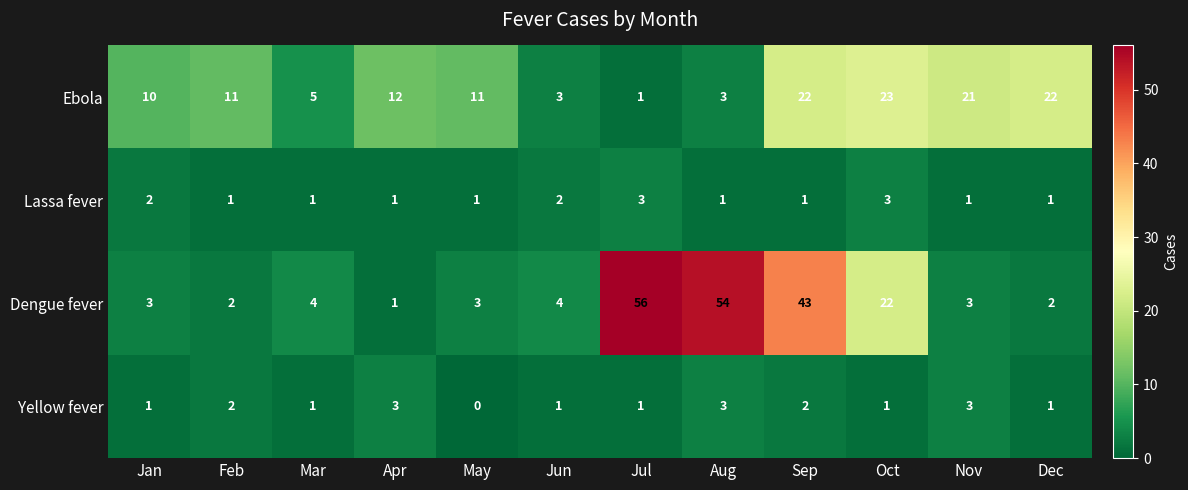

At Oct, list the series in order from smallest to largest.

Yellow fever, Lassa fever, Dengue fever, Ebola